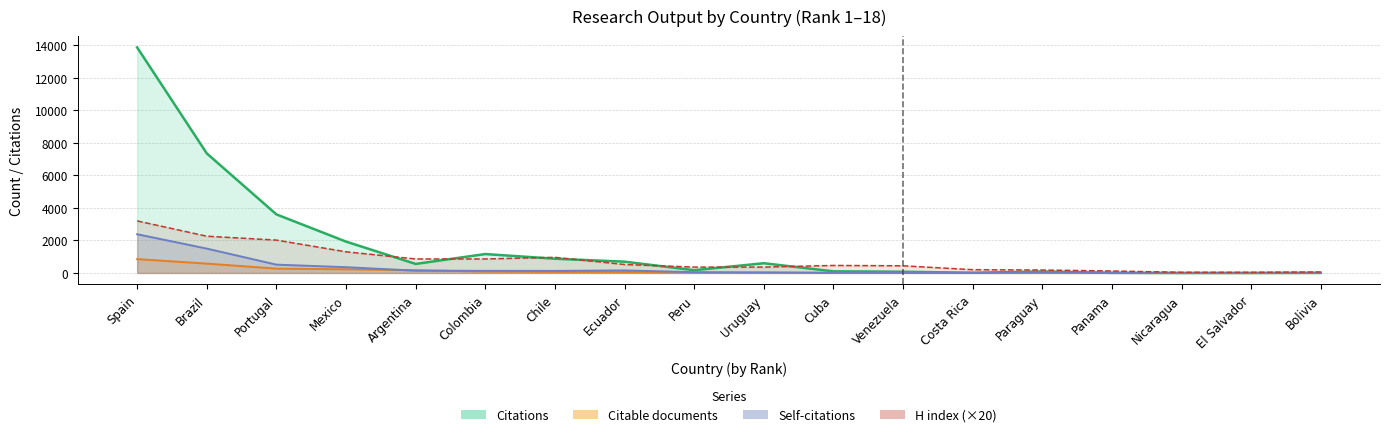

What is the highest value of the Citable documents series?

2381